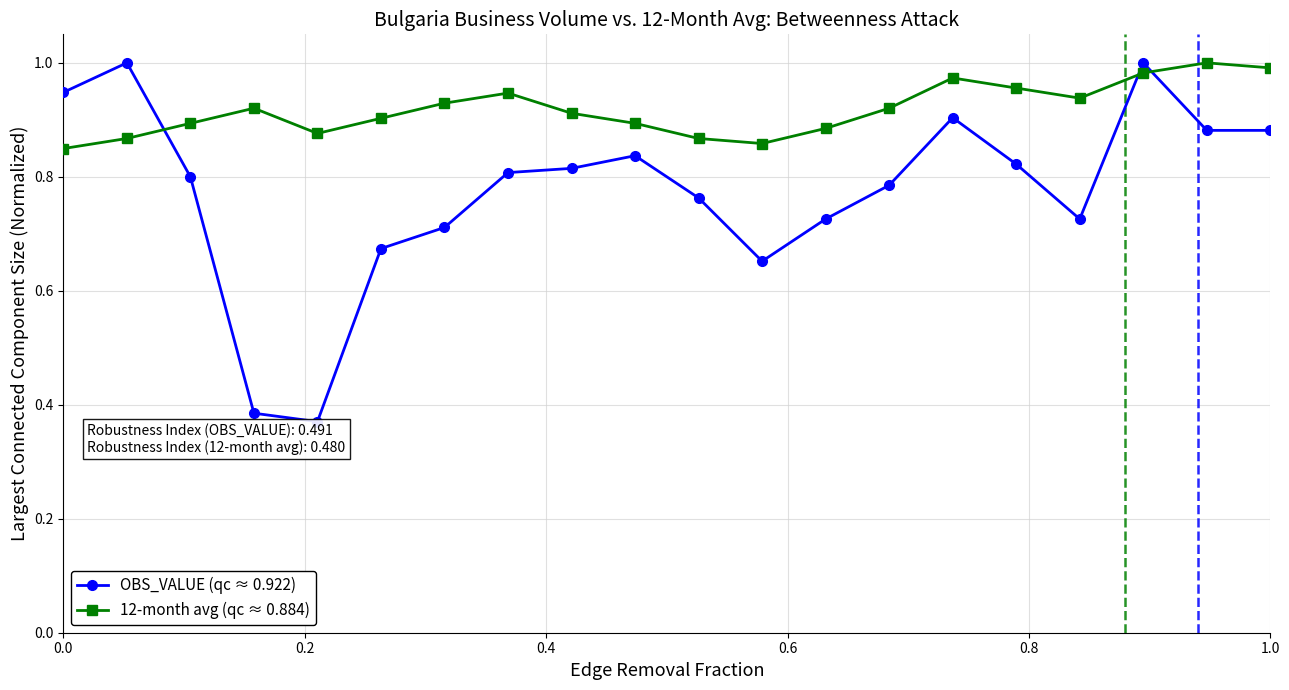

At how many categories does at least one series exceed 0?

20